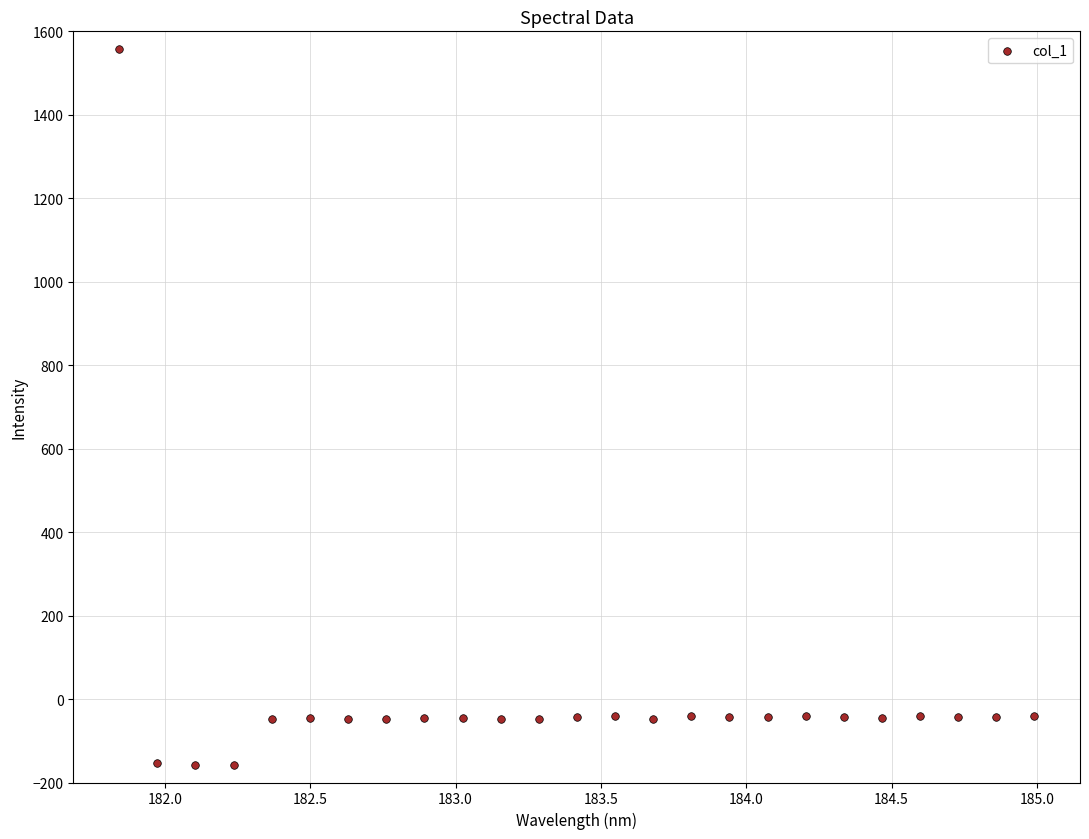

What is the range of Y values (max minus min)?

1716.1